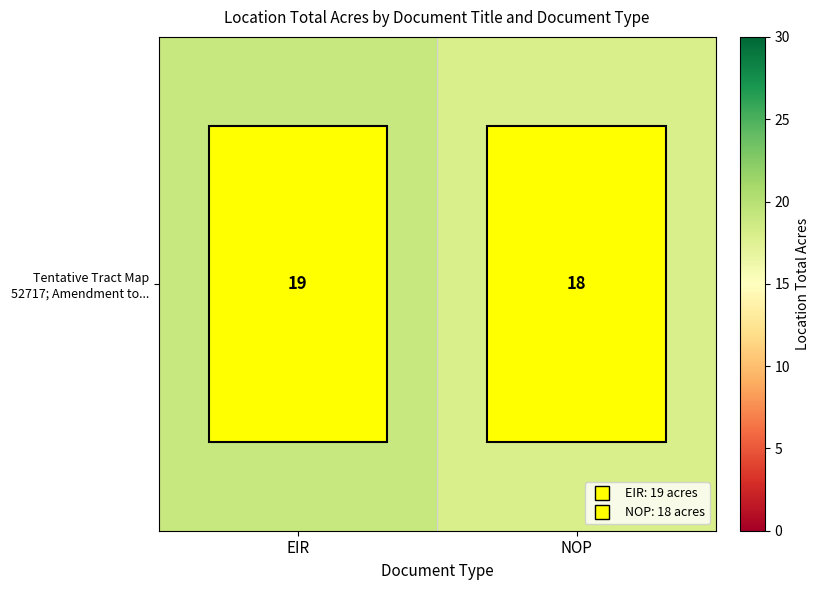

Reading right to left, transcribe all the data shown in this chart.

NOP=18	EIR=19